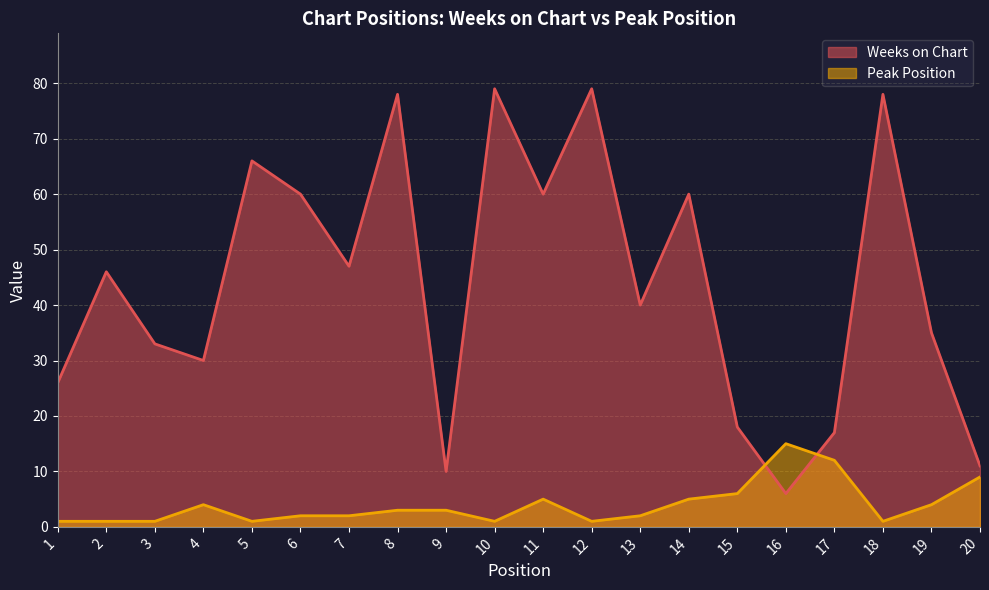

Which series has the widest spread of values?

Weeks on Chart